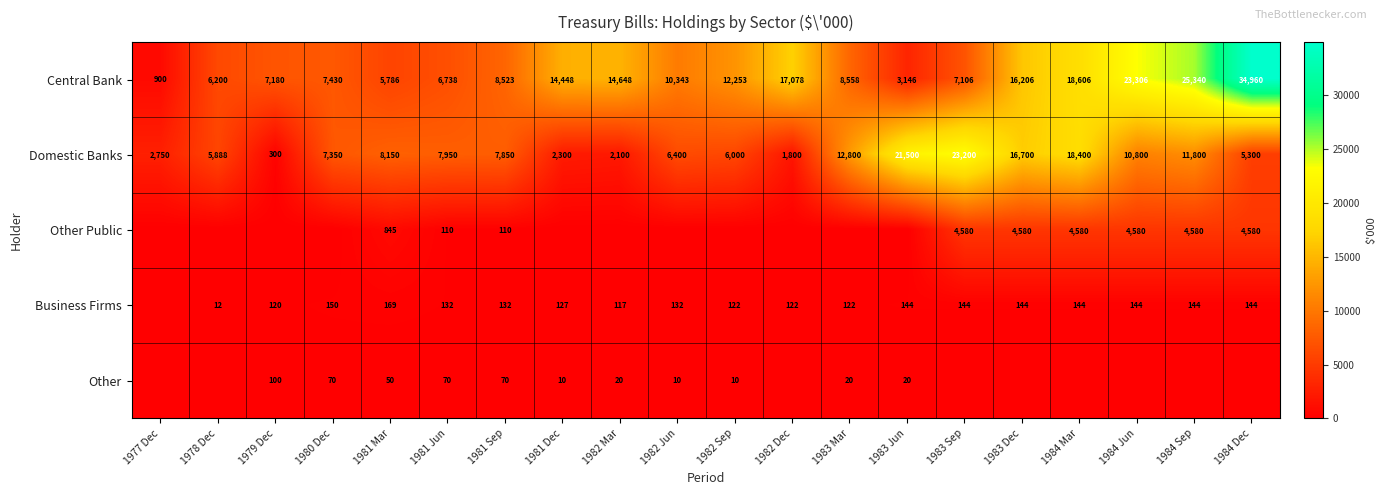

Which category has the highest value across all series?

1984 Dec